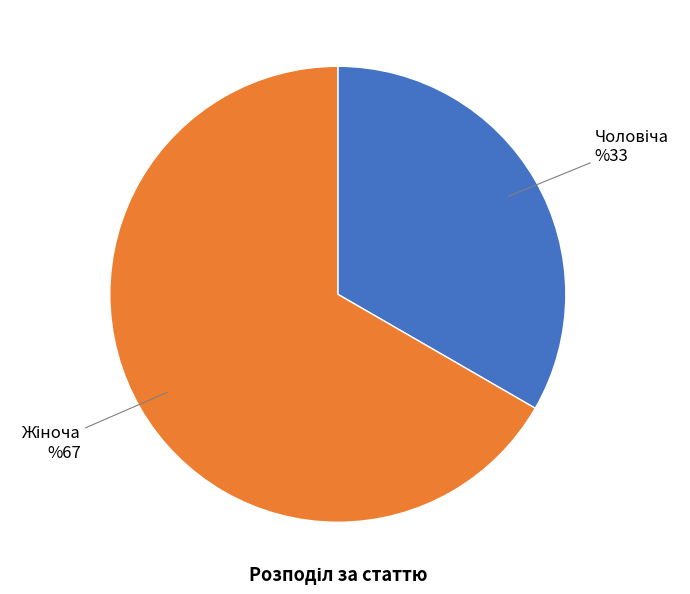

How many segments does this pie chart have?

2